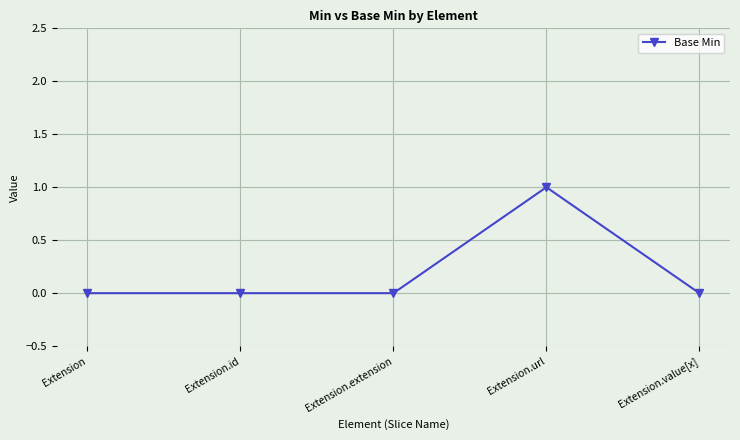

Reading right to left, transcribe all the data shown in this chart.

0	1	0	0	0